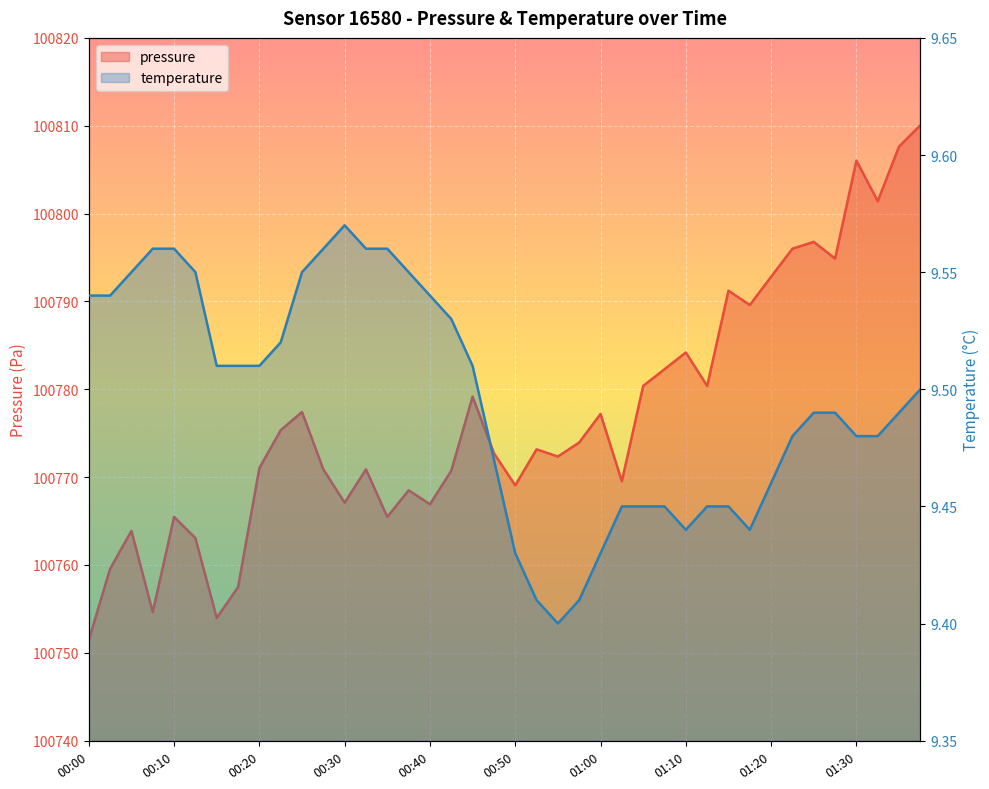

How many temperature values are between 9 and 10?

40